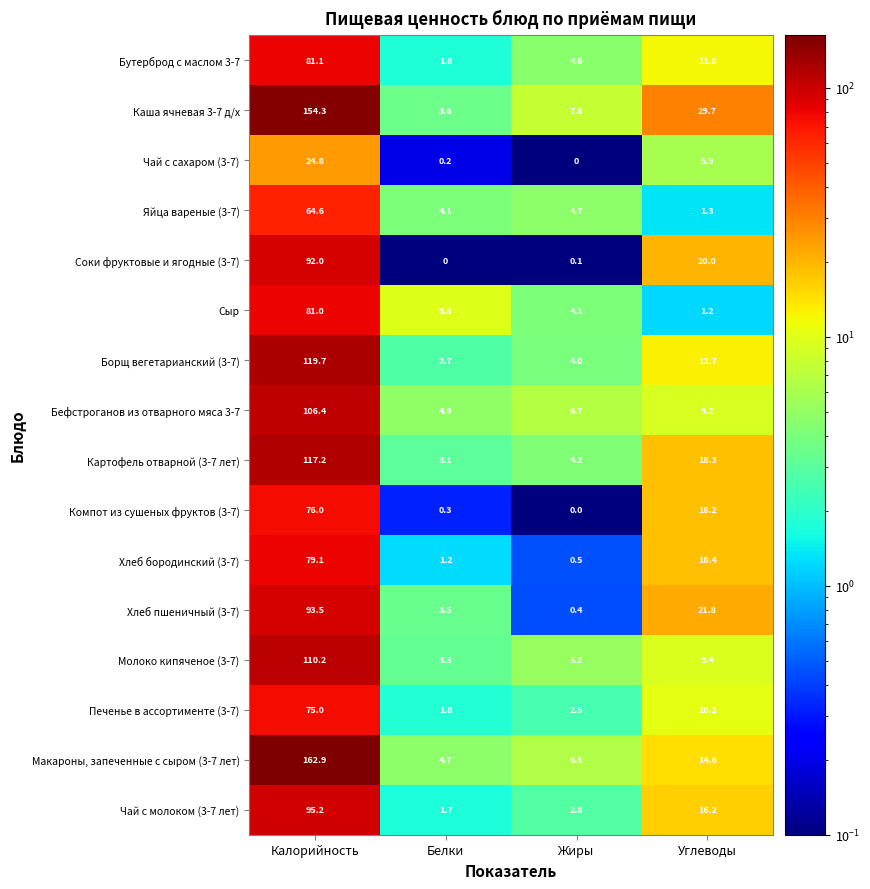

The value of Макароны, запеченные с сыром (3-7 лет) at Жиры is 9.0. True or false?

False